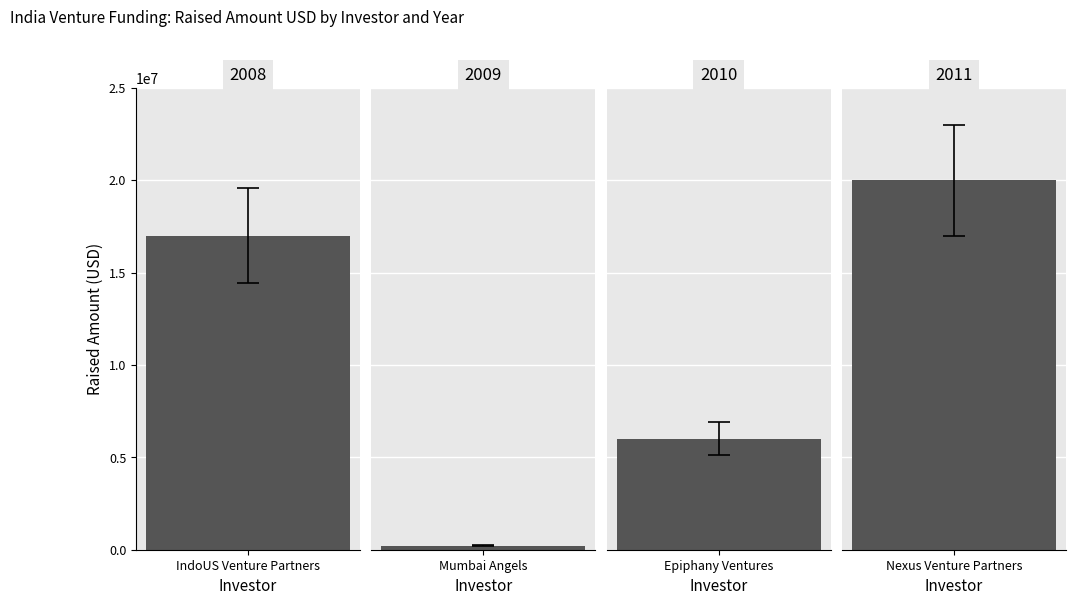

Does the chart contain any negative values?

No